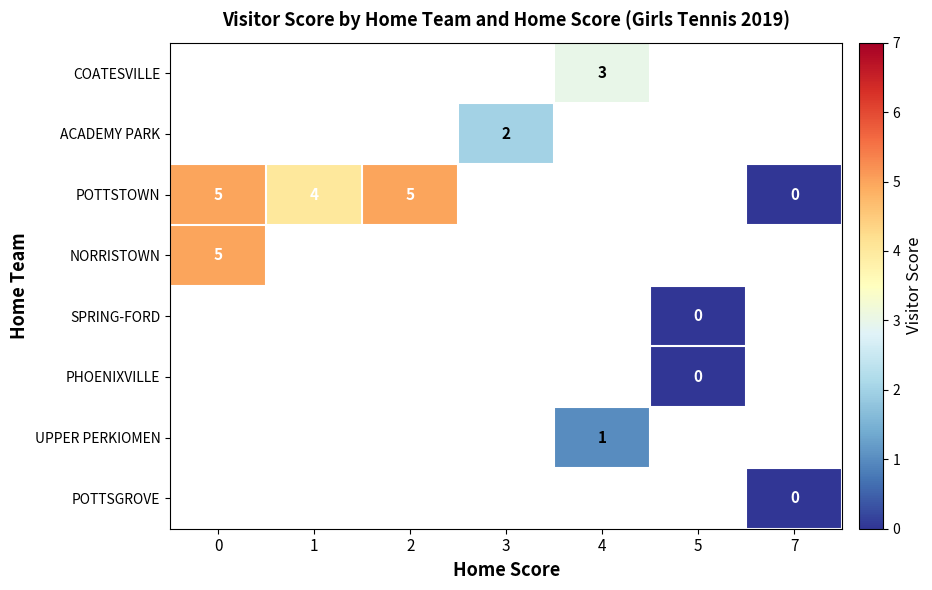

True or false: row_1 has a value of 2.0 at 3.

True